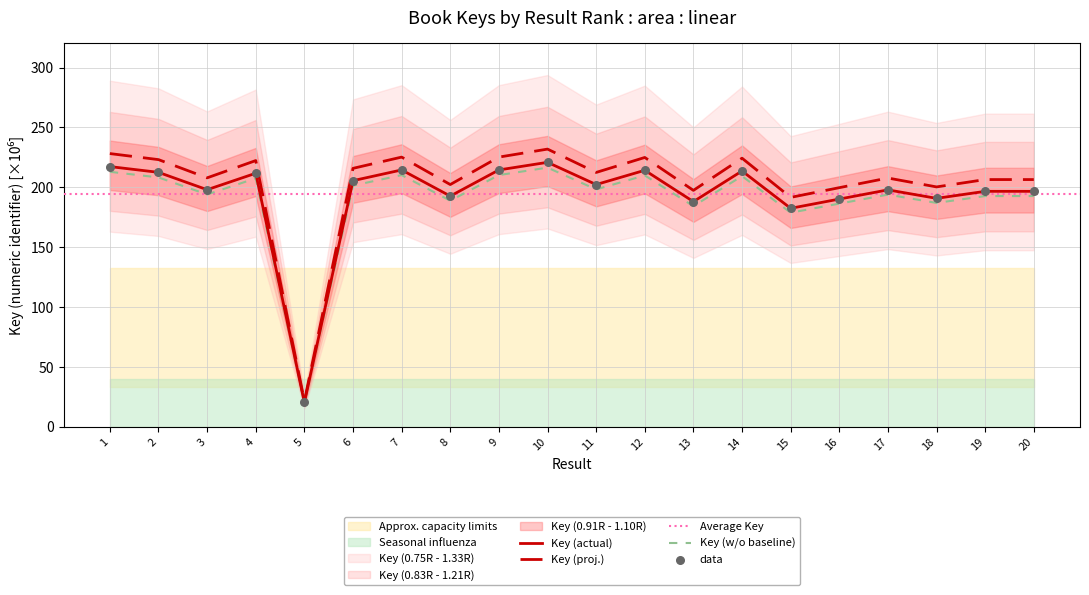

What is the ratio of the value at 20 to the value at 15?

1.1